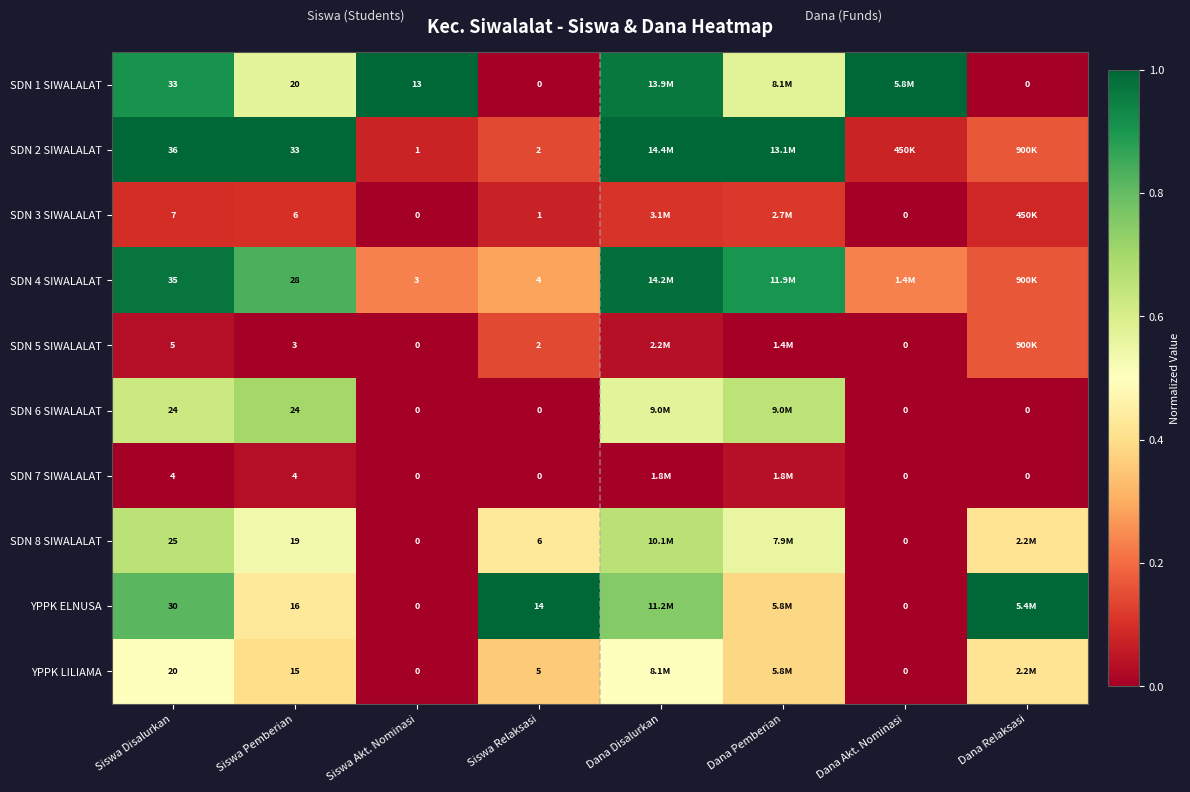

What is the difference between the highest and lowest values at Dana Akt. Nominasi?

1.0